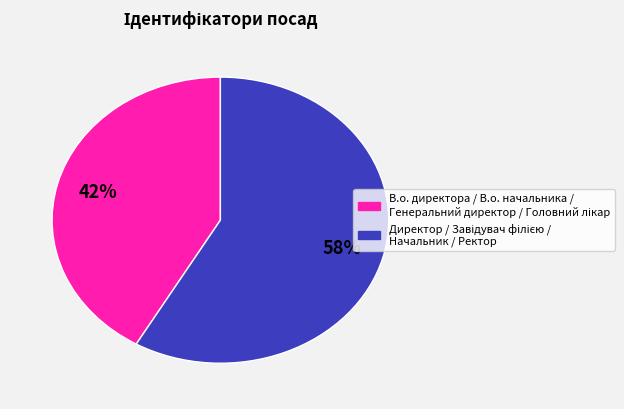

How many slices are in this pie chart?

2